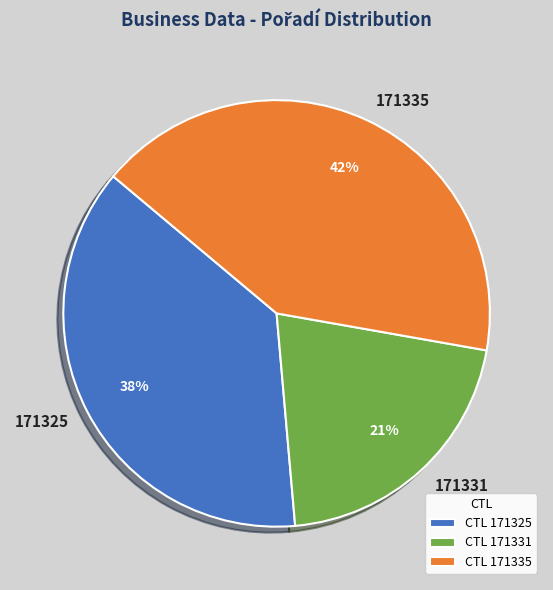

Is there a majority slice in this chart?

No